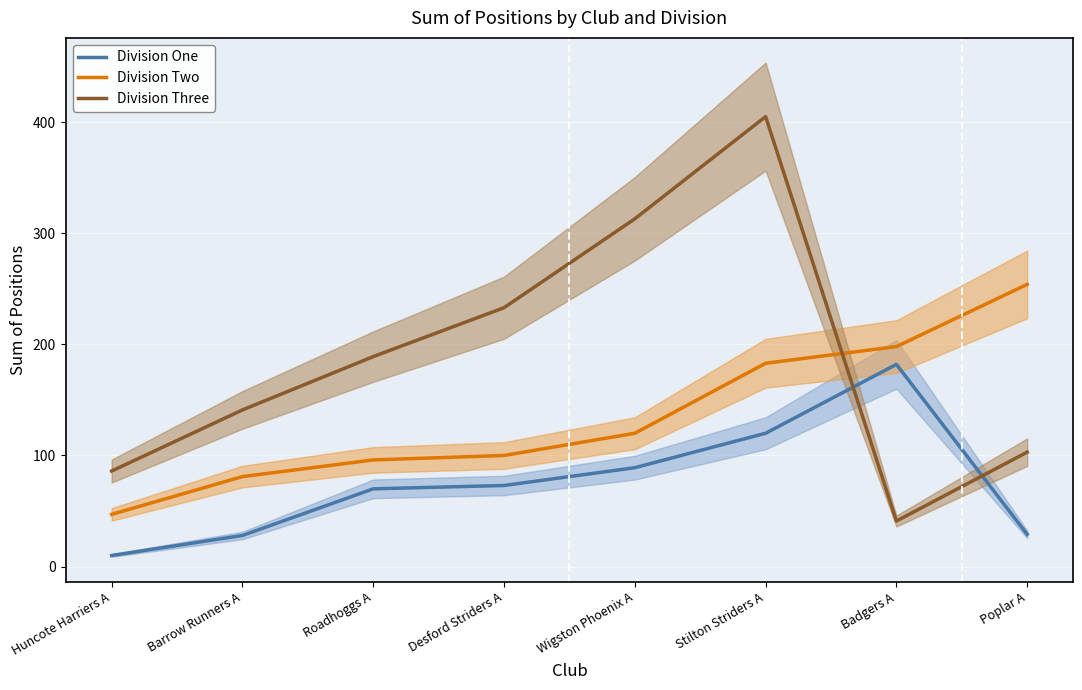

Where does the Division Two series first go above 120?

Stilton Striders A